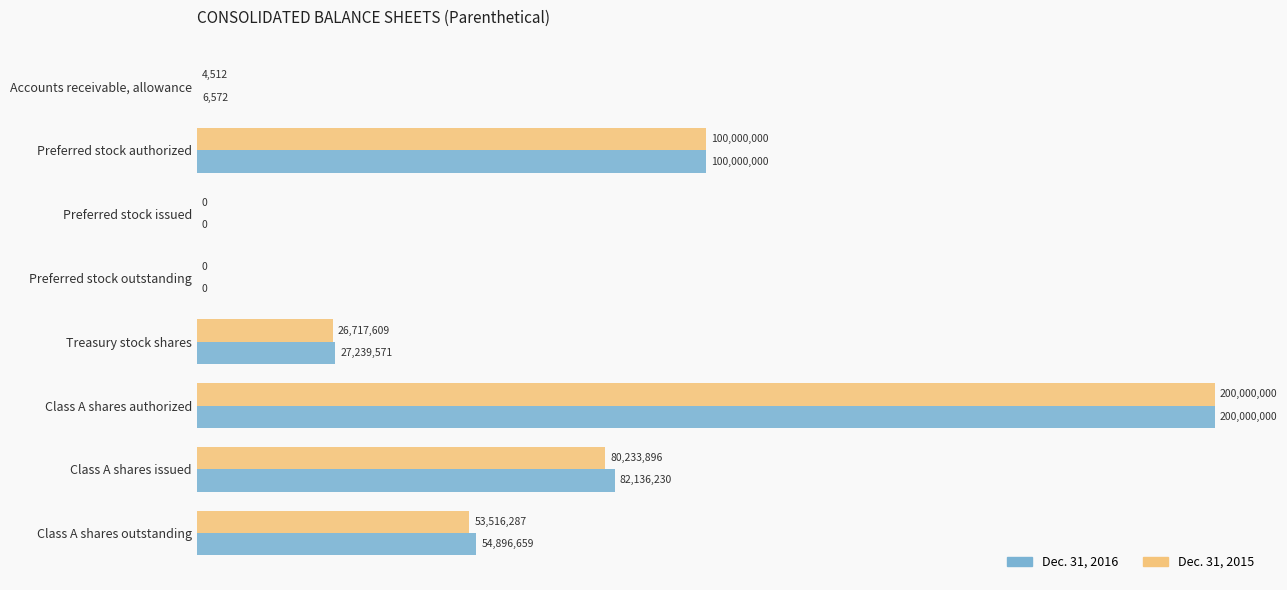

What is the average value of the Dec. 31, 2016 series?

58034879